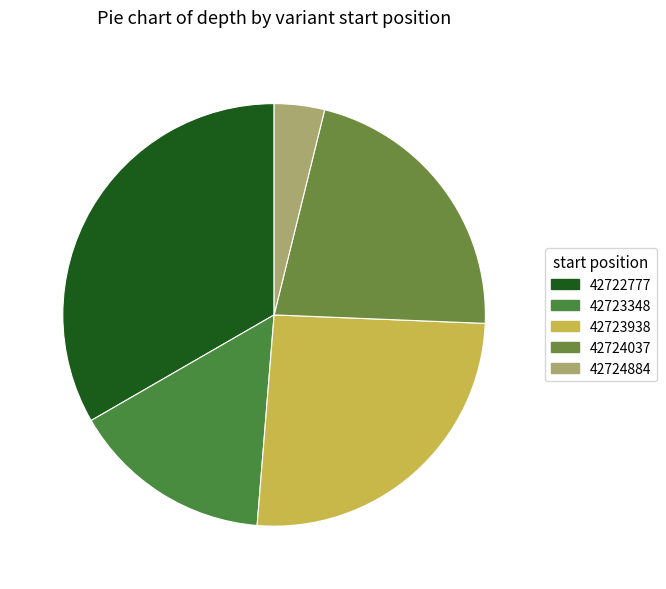

Rank the categories by value from lowest to highest.

42724884, 42723348, 42724037, 42723938, 42722777